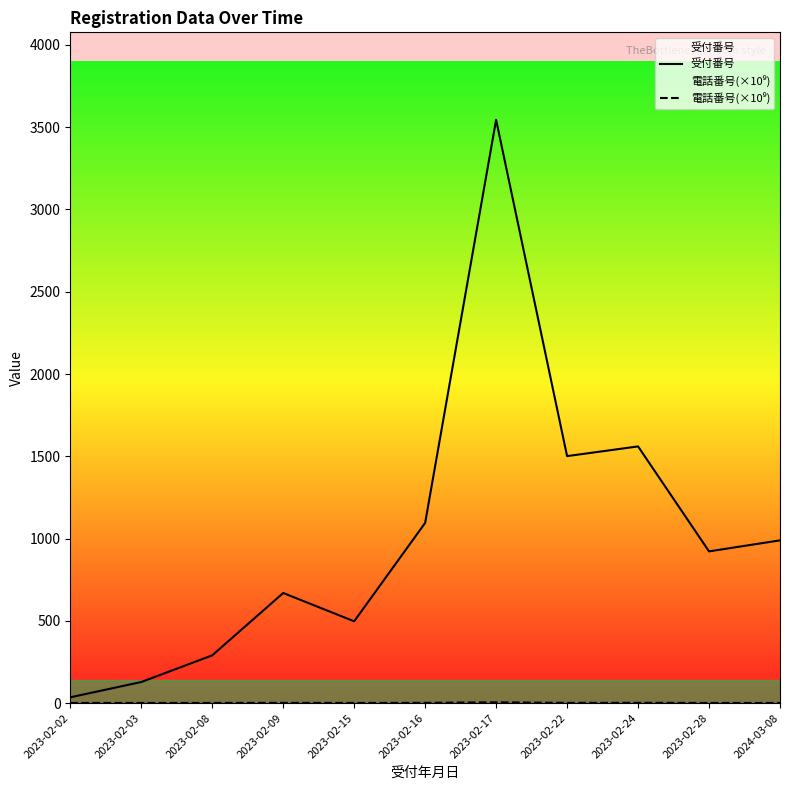

What are all the series names shown in the legend?

受付番号, 電話番号(×10⁹)